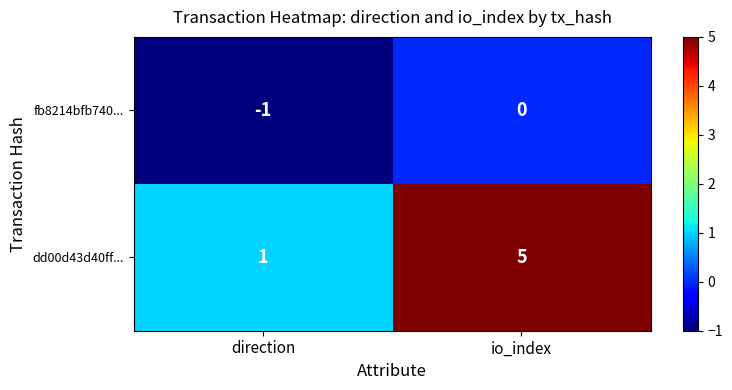

How many negative values does the fb8214bfb740... series have?

1